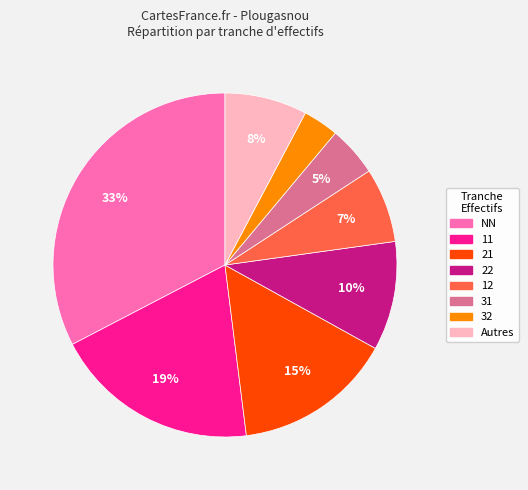

Is there a majority slice in this chart?

No